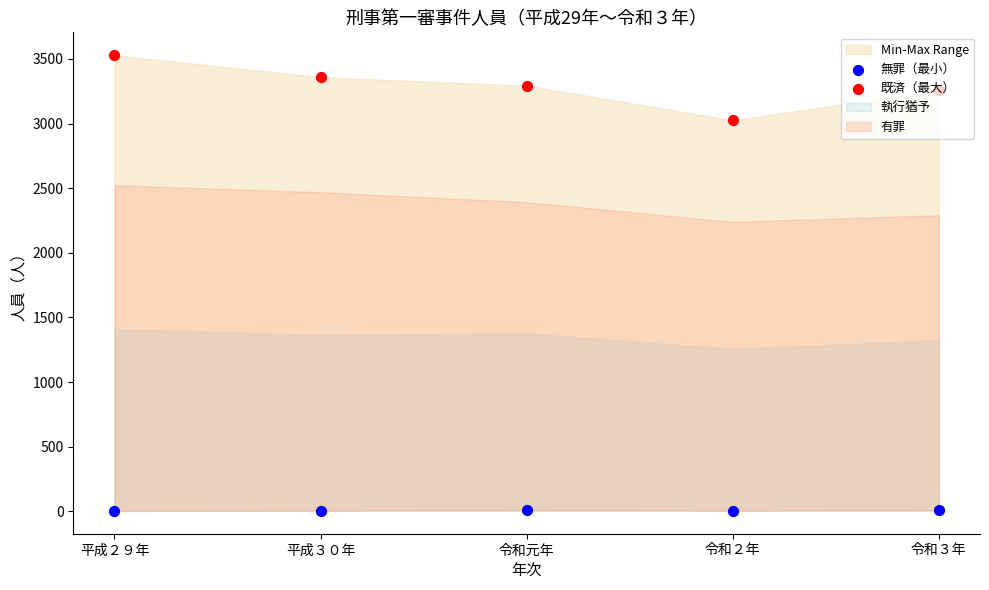

What is the total value across all series at 平成２９年?

3532